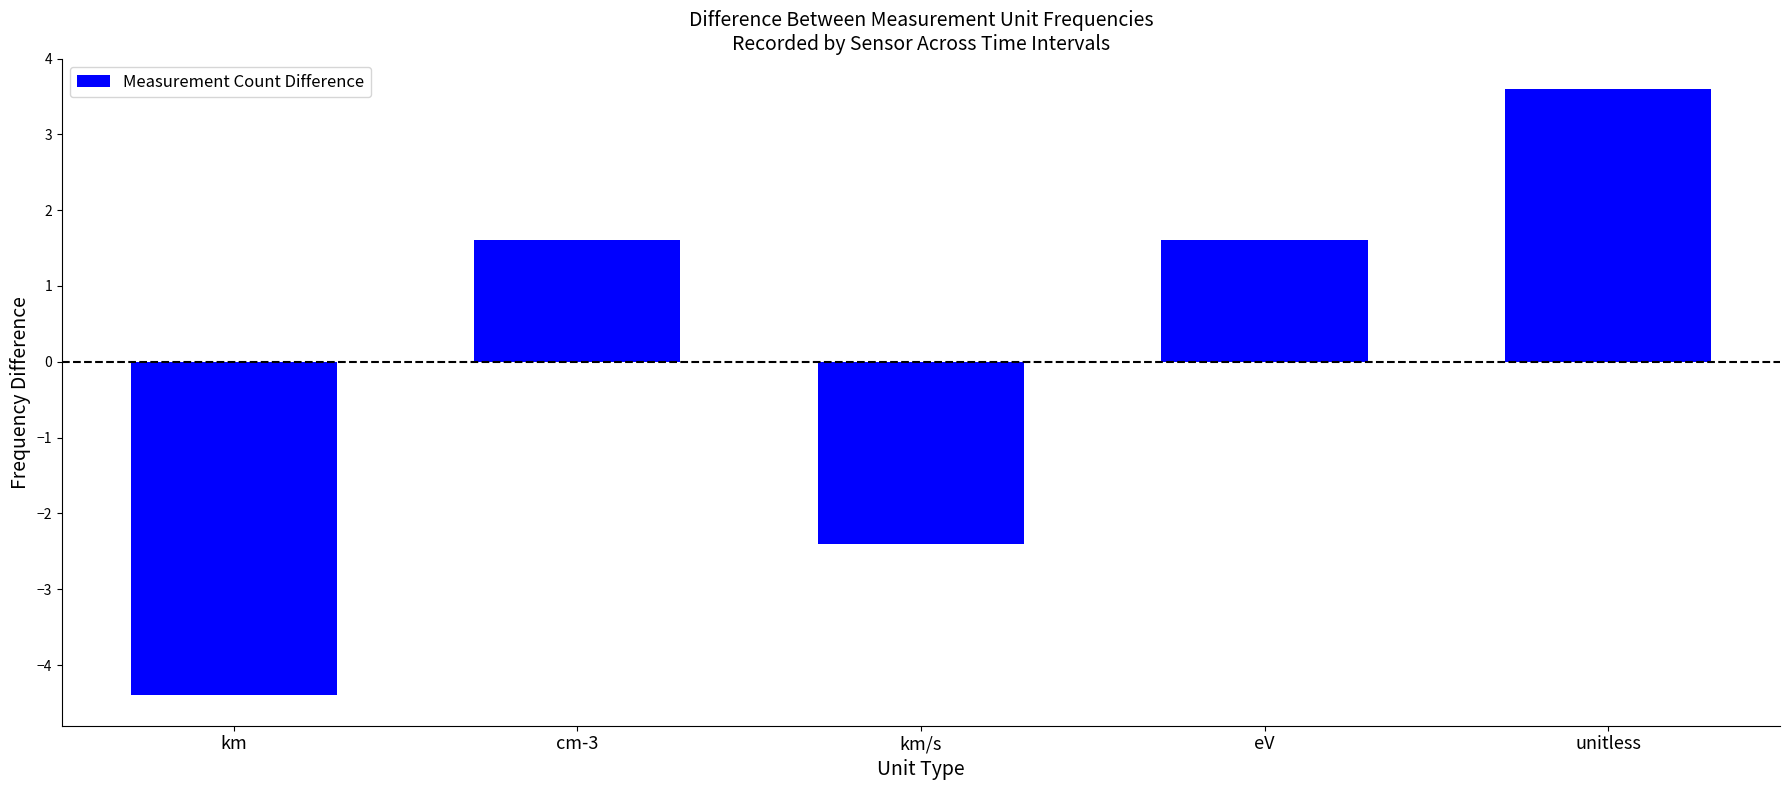

Reading right to left, what are all the values shown in this chart?

3.6	1.6	-2.4	1.6	-4.4